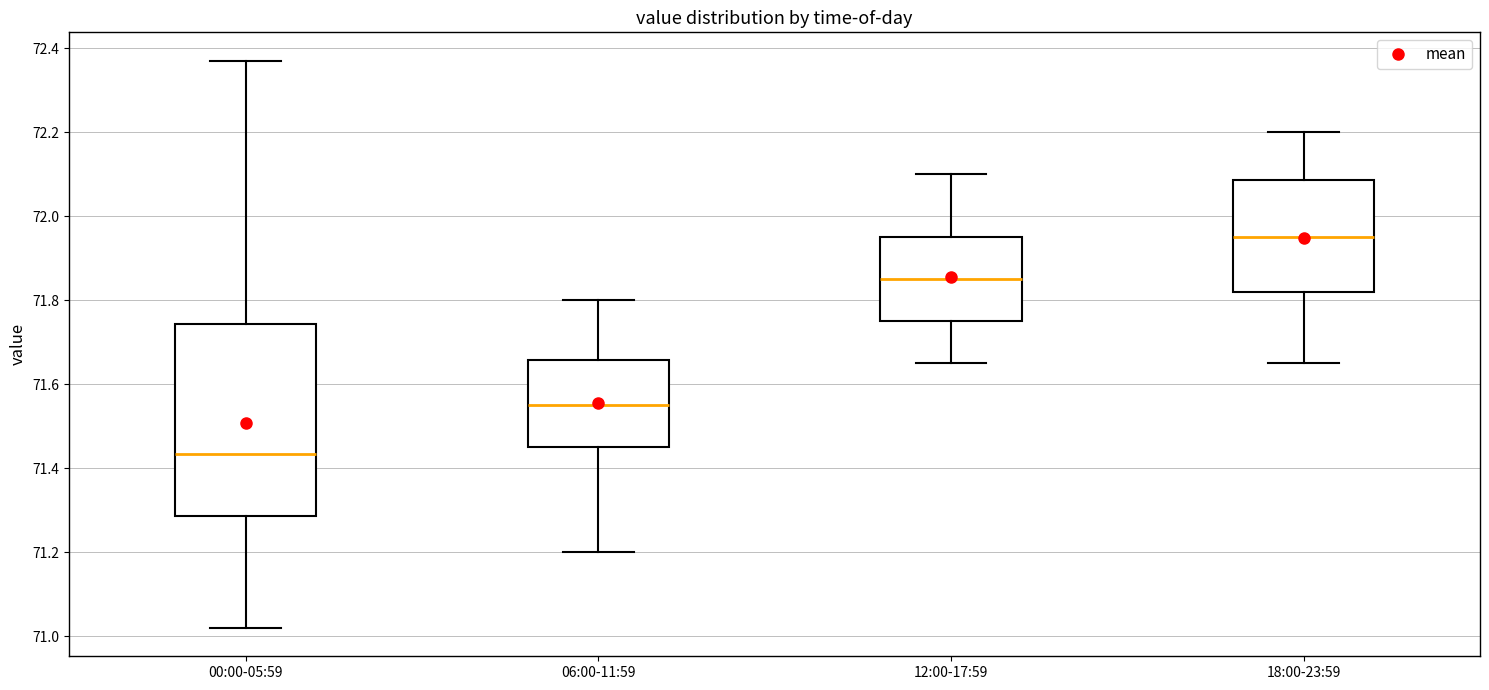

Which box's median line is the lowest?

00:00-05:59